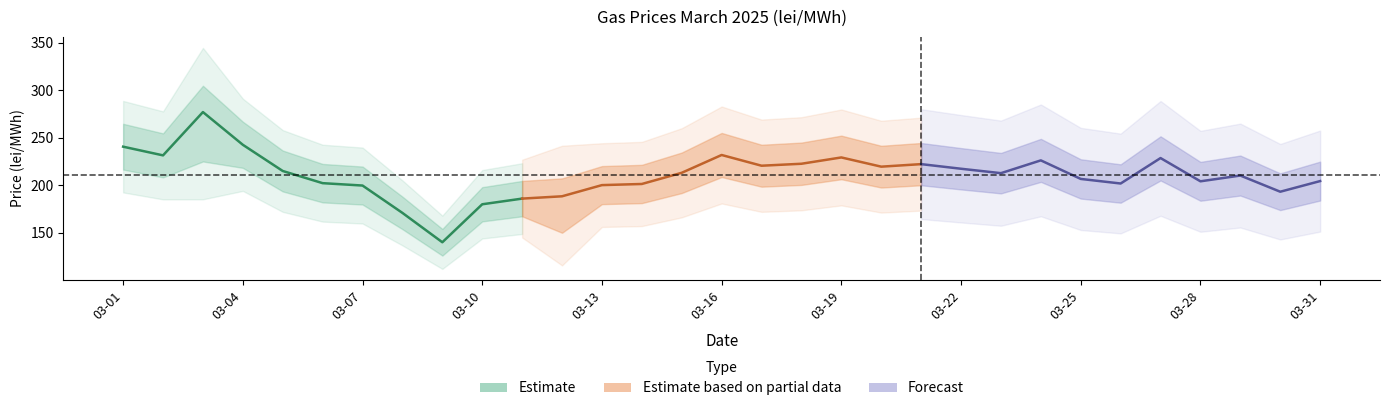

What is the difference between the Daily Weighted Avg Price values at 03-09 and 03-25?

66.6